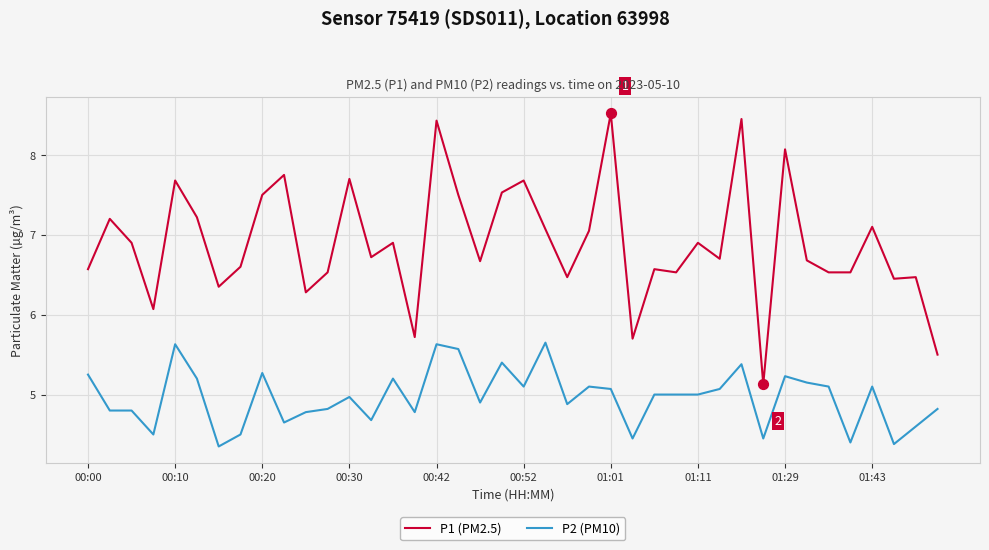

What are all the series names shown in the legend?

P1 (PM2.5), P2 (PM10)